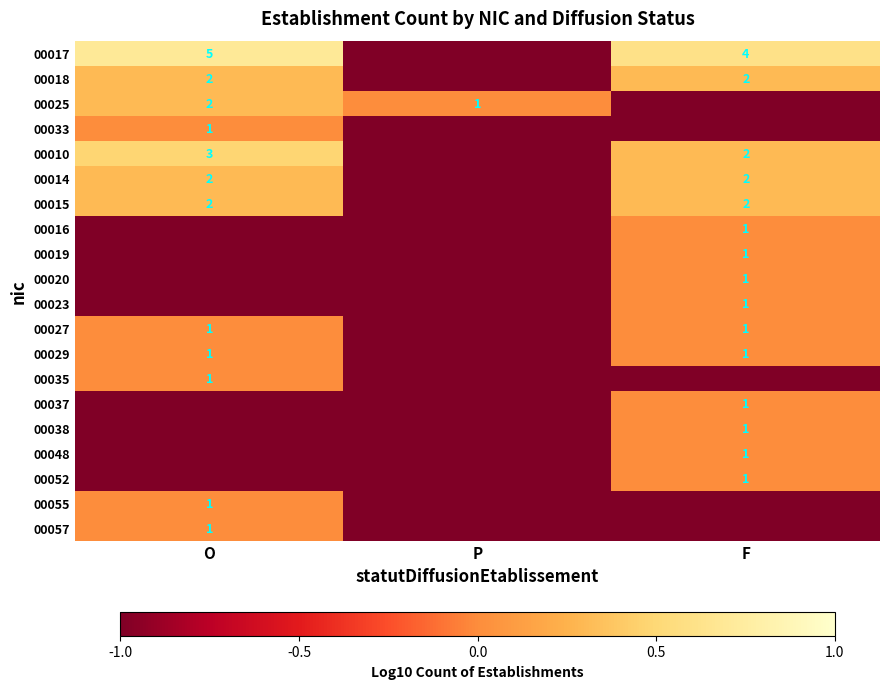

True or false: 00055 has a value of 0 at O.

False